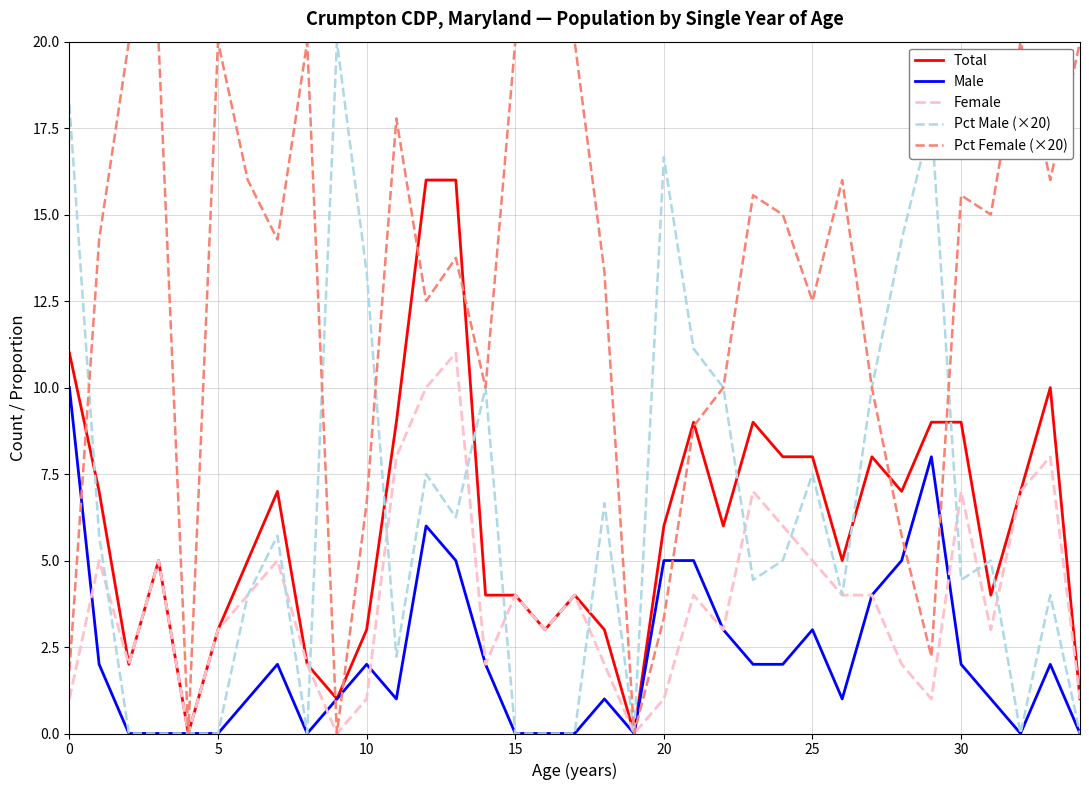

What is the greatest value displayed?

20.0